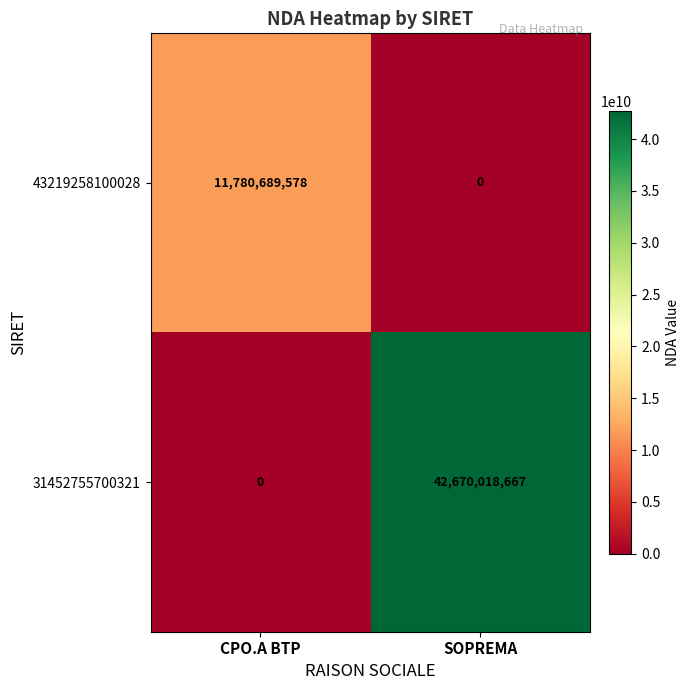

The 31452755700321 series shows 42670018667 at SOPREMA. True or false?

True